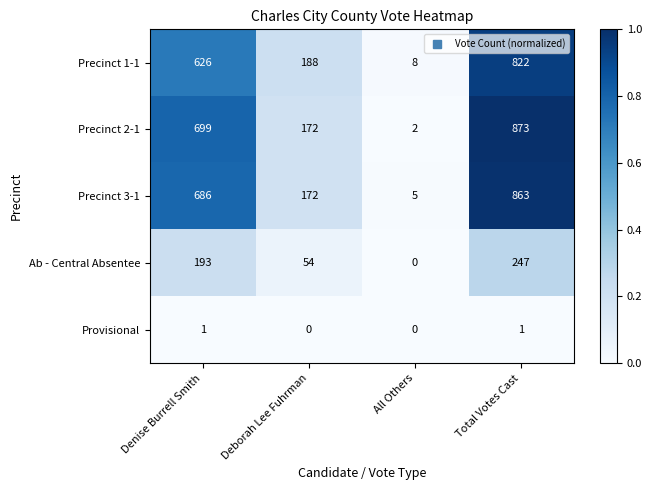

Where is Precinct 1-1 nearest to the value 415?

Denise Burrell Smith